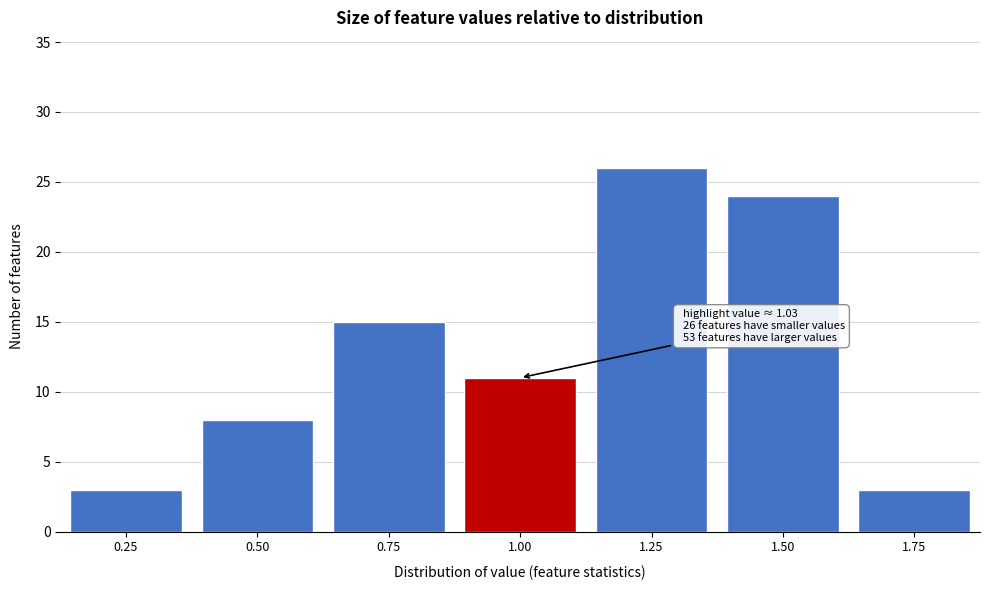

Reading left to right, what are all the values shown in this chart?

3	8	15	11	26	24	3